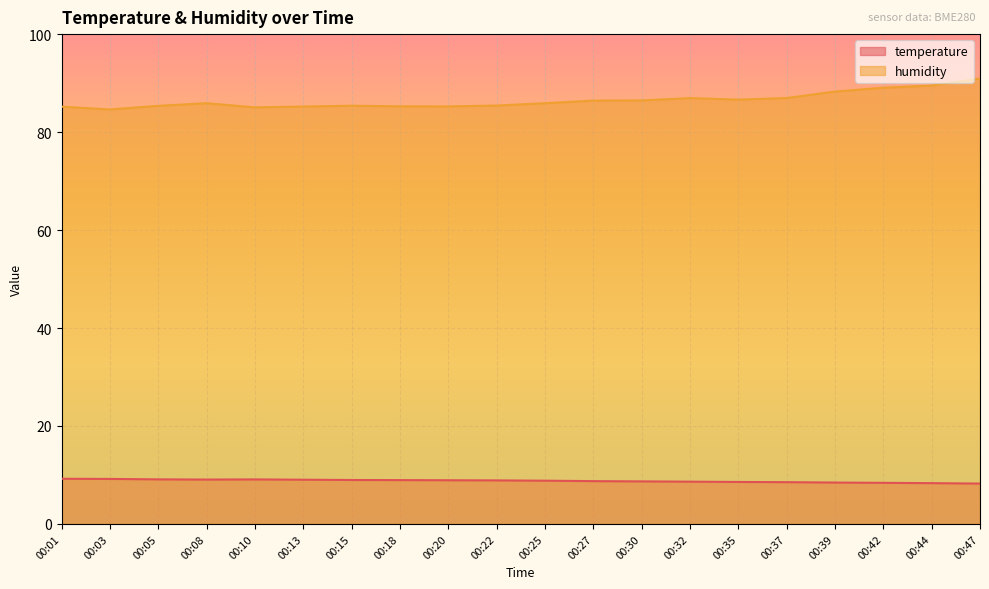

Which series has the largest total across all categories?

humidity